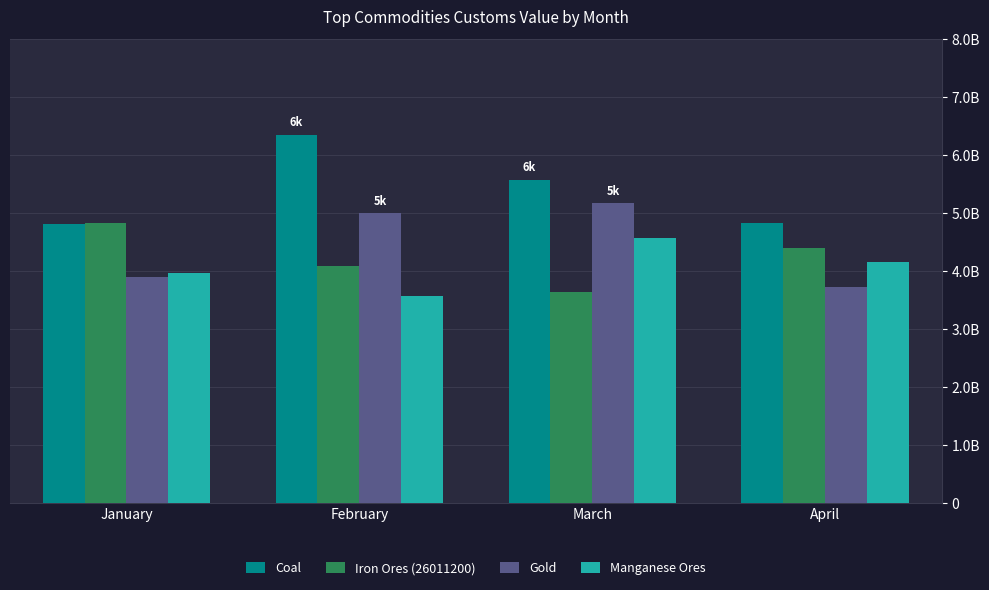

Are the bars grouped side by side (vs. stacked)?

Yes